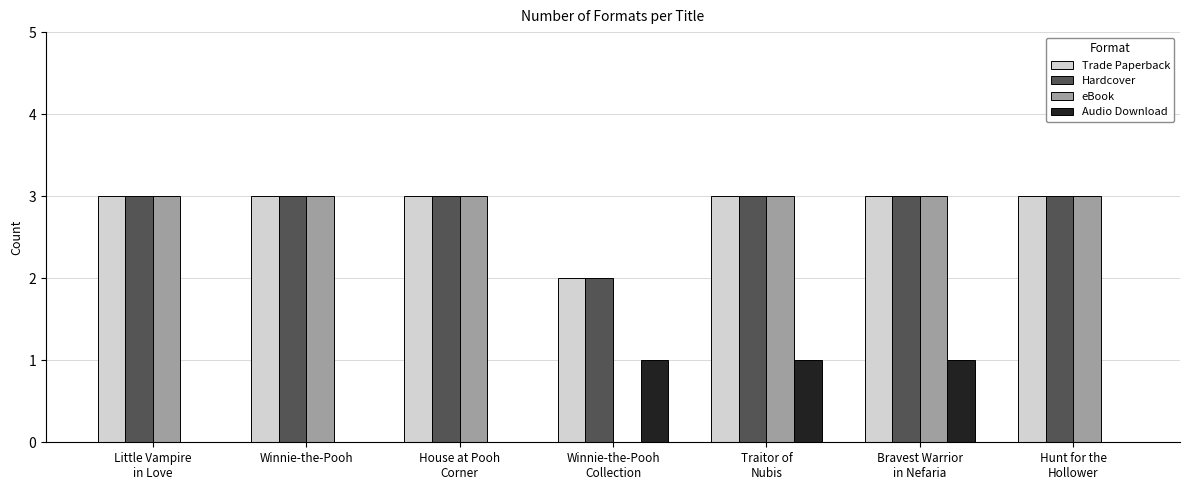

The Trade Paperback series shows 5 at Winnie-the-Pooh. True or false?

False